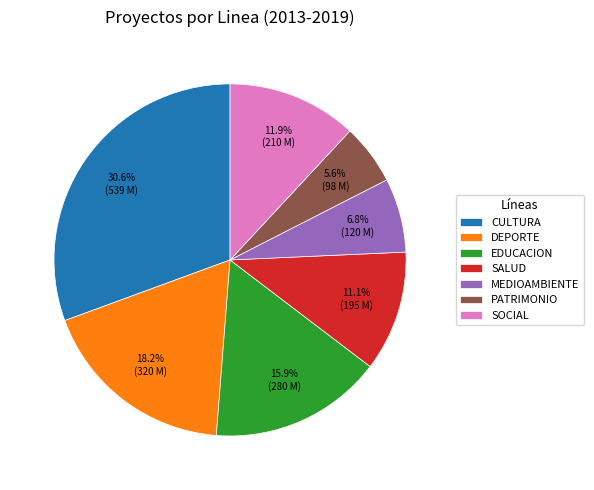

Is there a majority slice in this chart?

No